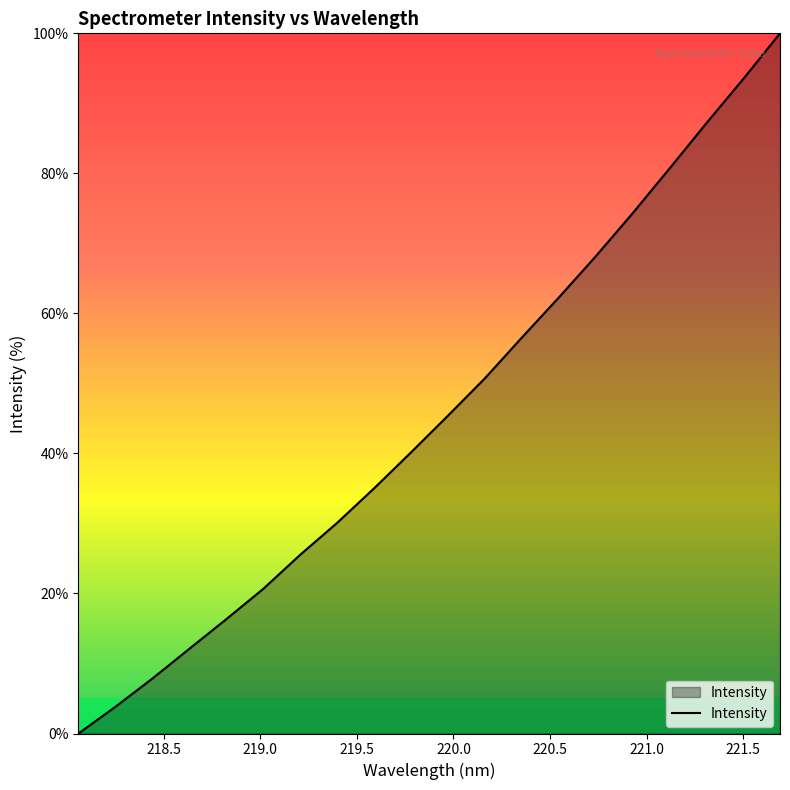

What is the maximum value shown in the chart?

100.0